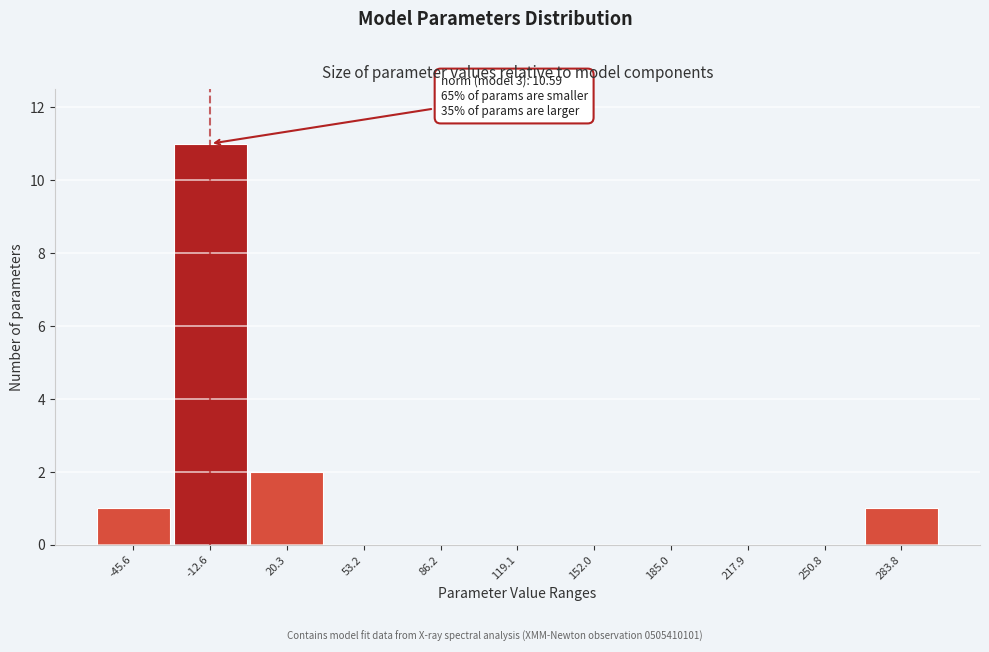

Reading left to right, list all the values displayed in this chart.

-45.6=1	-12.6=11	20.3=2	53.2=0	86.2=0	119.1=0	152.0=0	185.0=0	217.9=0	250.8=0	283.8=1